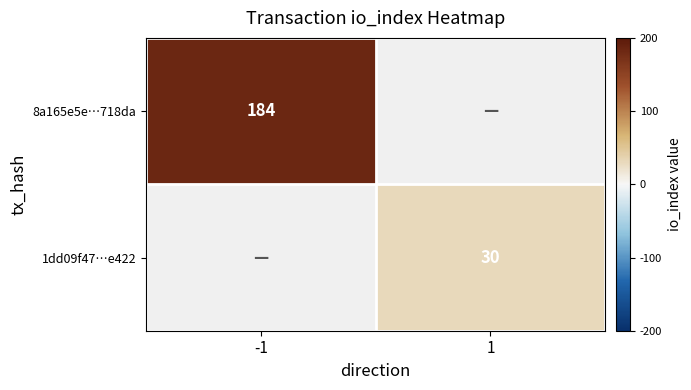

The 8a165e5e…718da series shows 113 at -1. True or false?

False